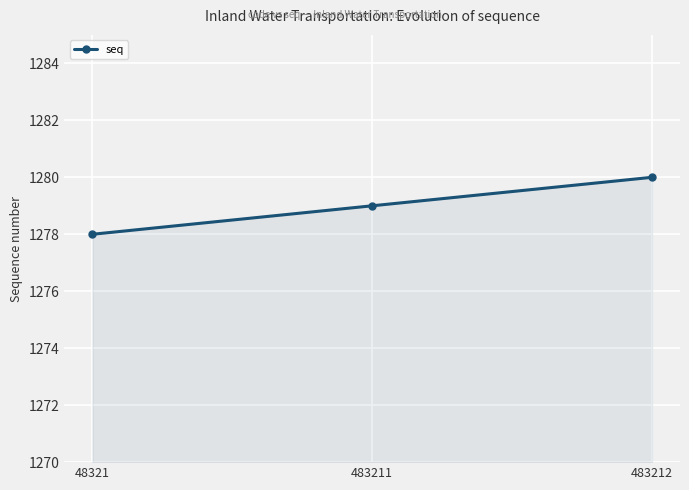

What is the value of the 3rd point from the left?

1280